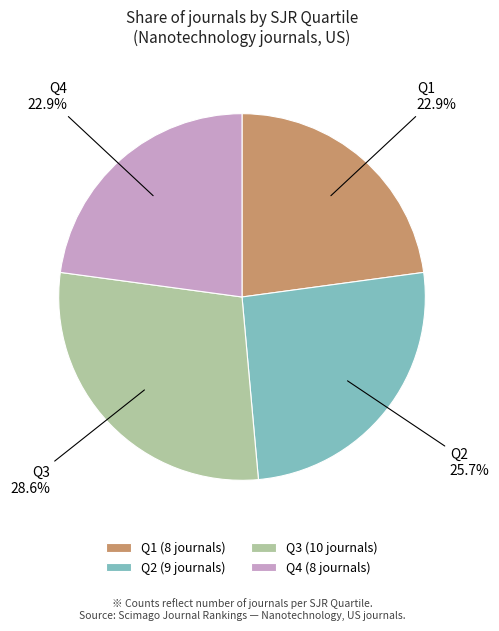

Is there any slice that represents more than half of the pie?

No